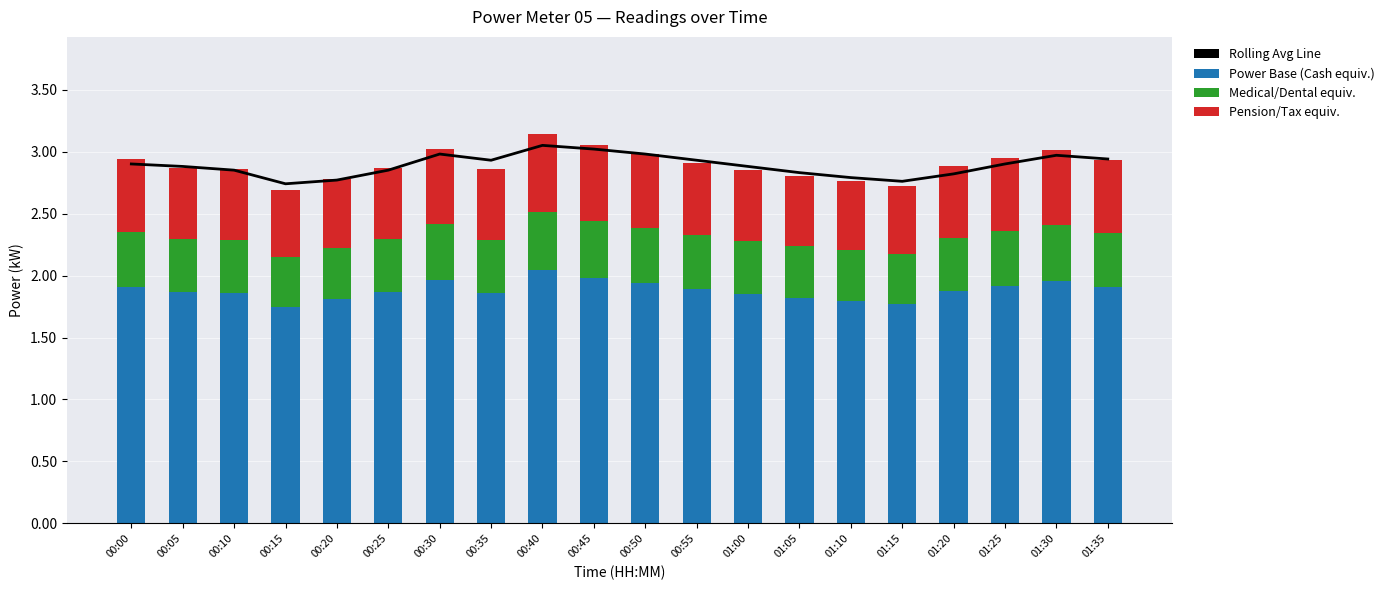

The value of Rolling Avg Line at 00:10 is 0.6. True or false?

False